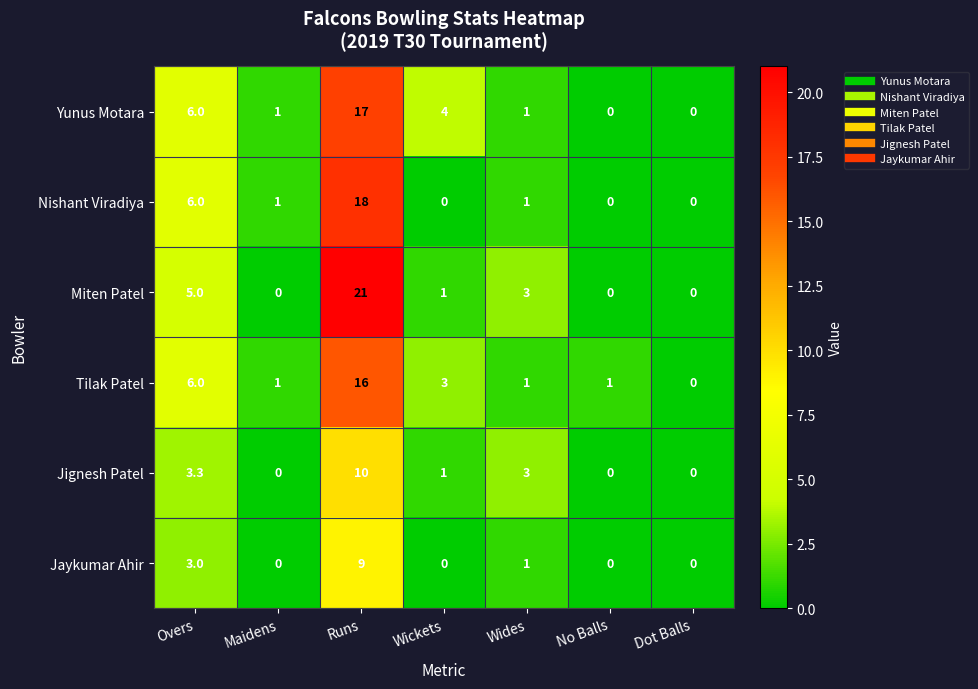

At how many categories does at least one series exceed 14?

1